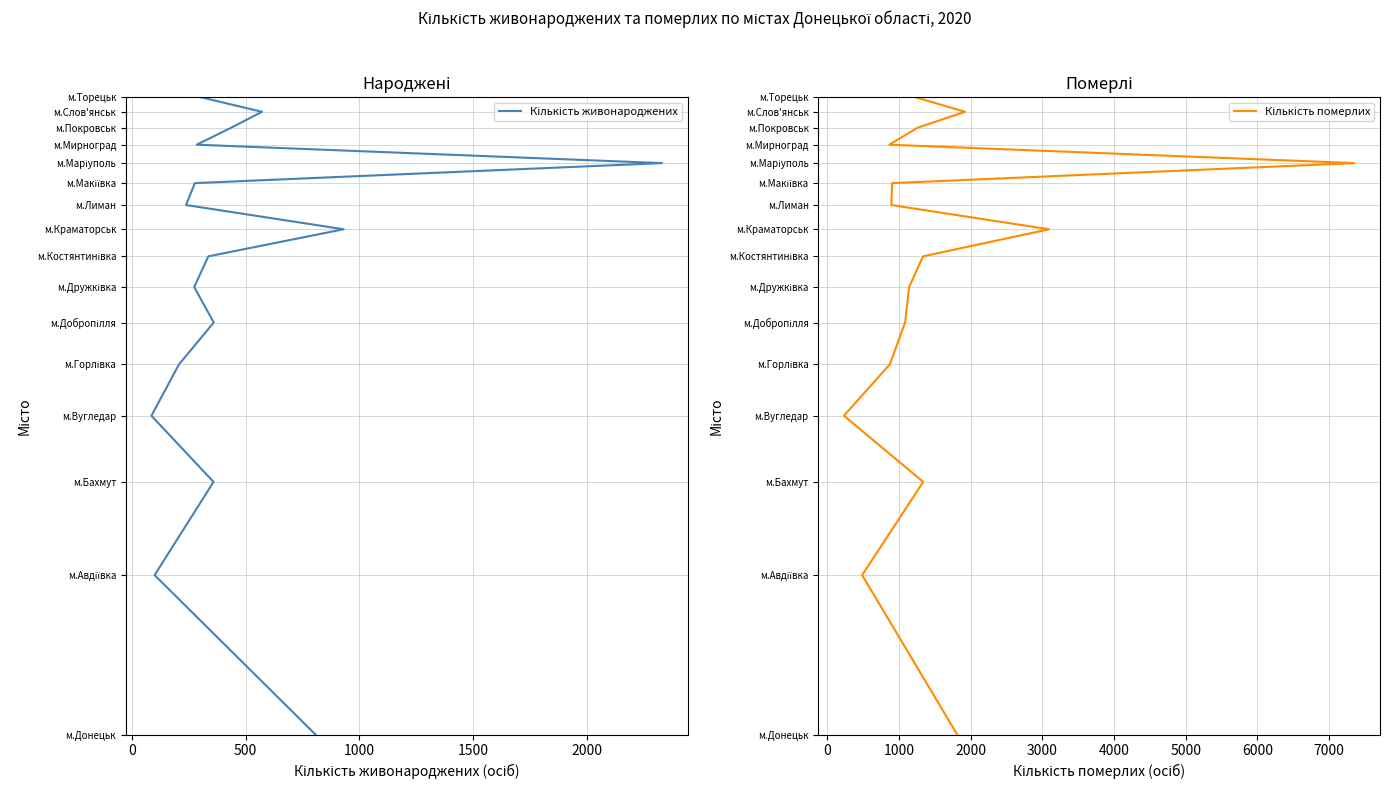

Does the chart have visible grid lines?

Yes